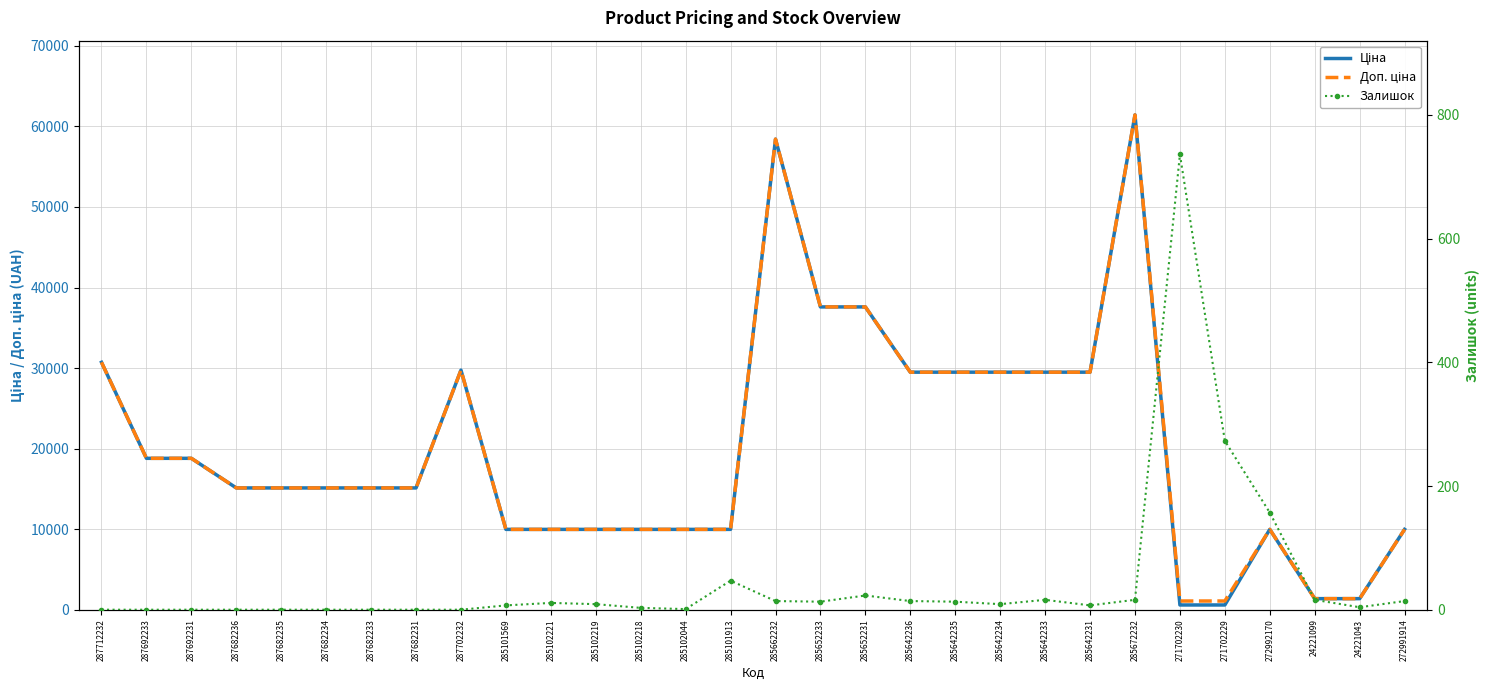

Rank the series by their maximum value, from highest to lowest.

Ціна, Доп. ціна, Залишок